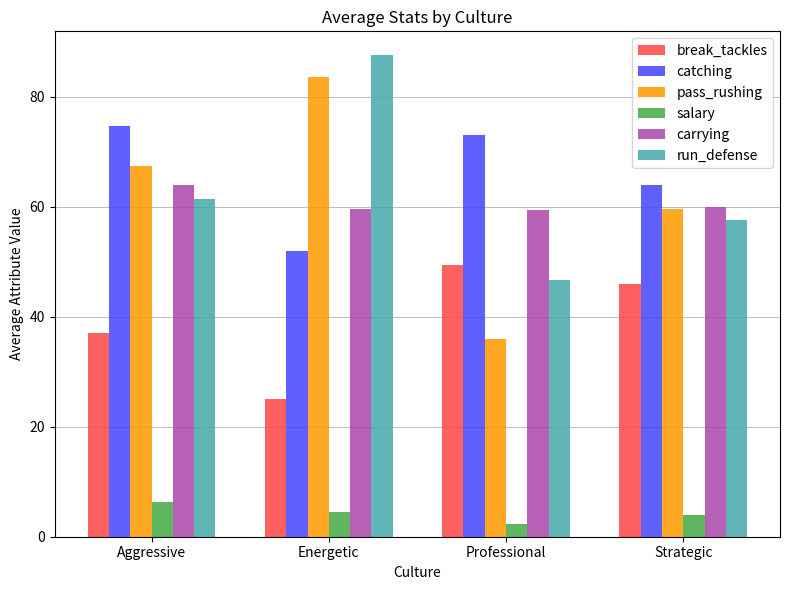

What is the maximum value for carrying?

64.0